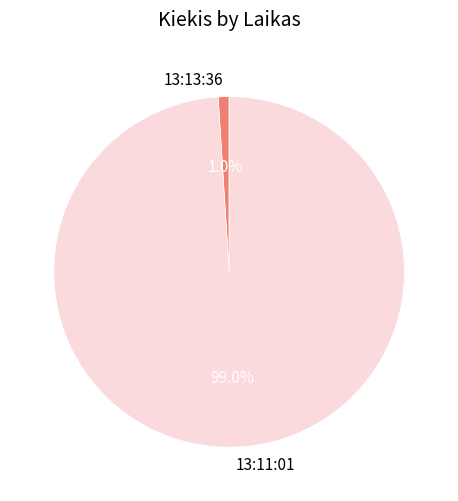

How many slices are in this pie chart?

2